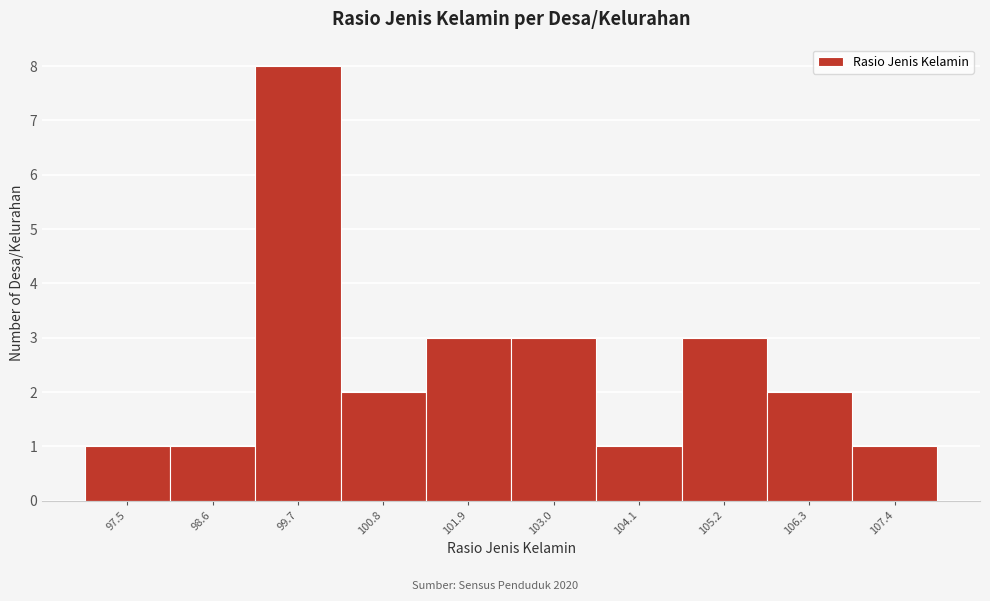

Reading left to right, extract all data points from this chart.

1	1	8	2	3	3	1	3	2	1